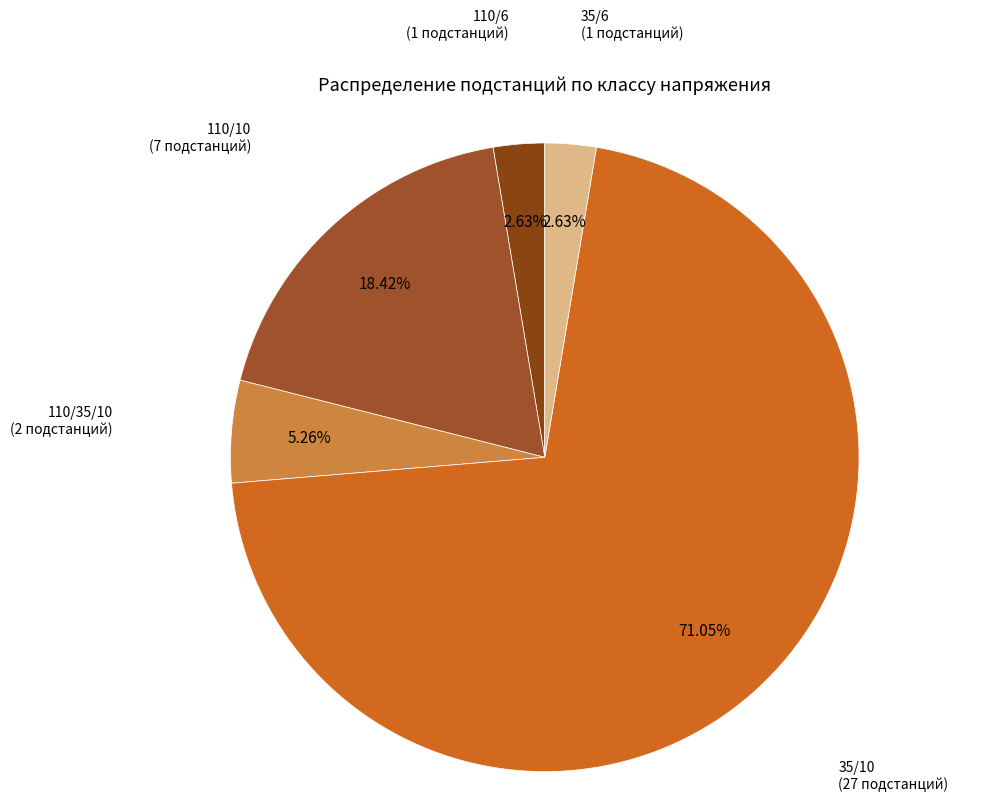

Count the number of slices in the pie.

5